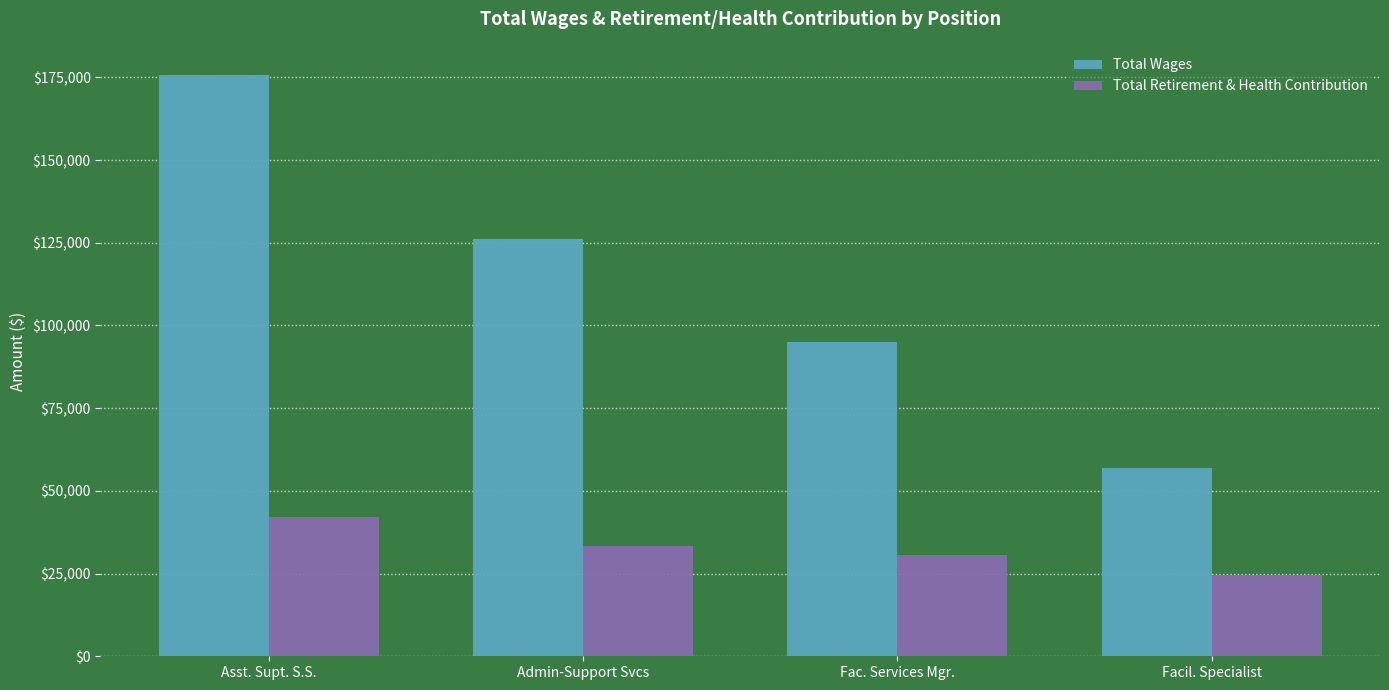

What is the difference between the Total Retirement & Health Contribution values at Fac. Services Mgr. and Asst. Supt. S.S.?

11612